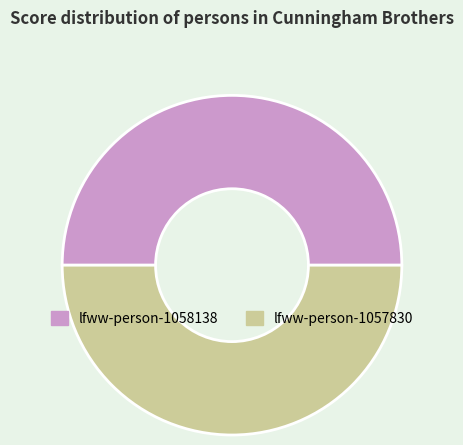

The lfww-person-1057830 slice represents 58% of the pie. True or false?

False